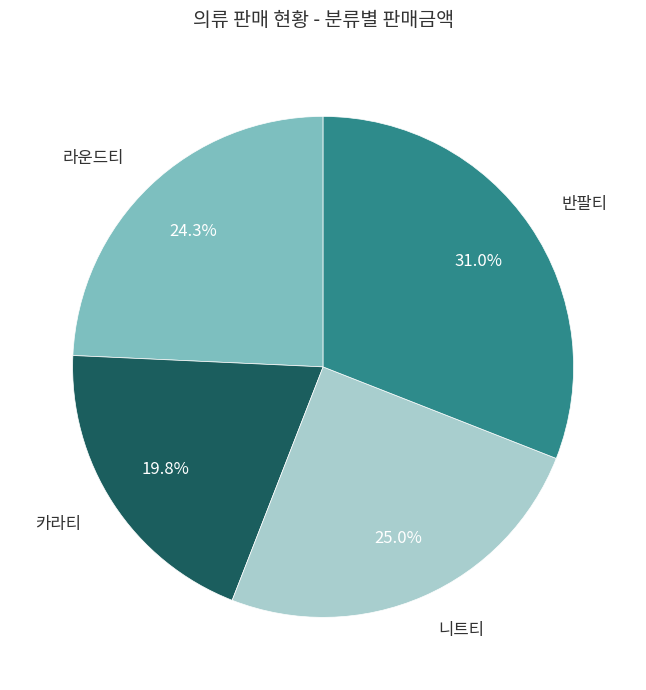

To the nearest percent, what portion does 라운드티 represent?

24%